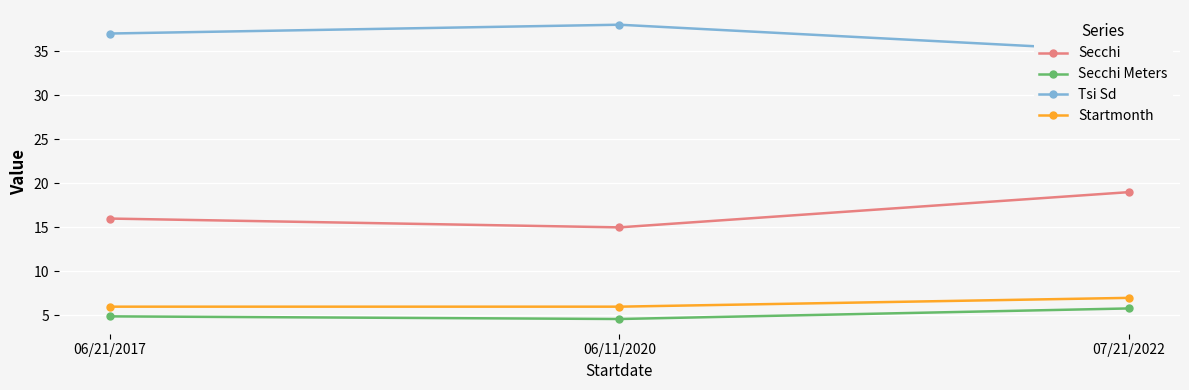

What is the label of the 2nd point from the right?

06/11/2020